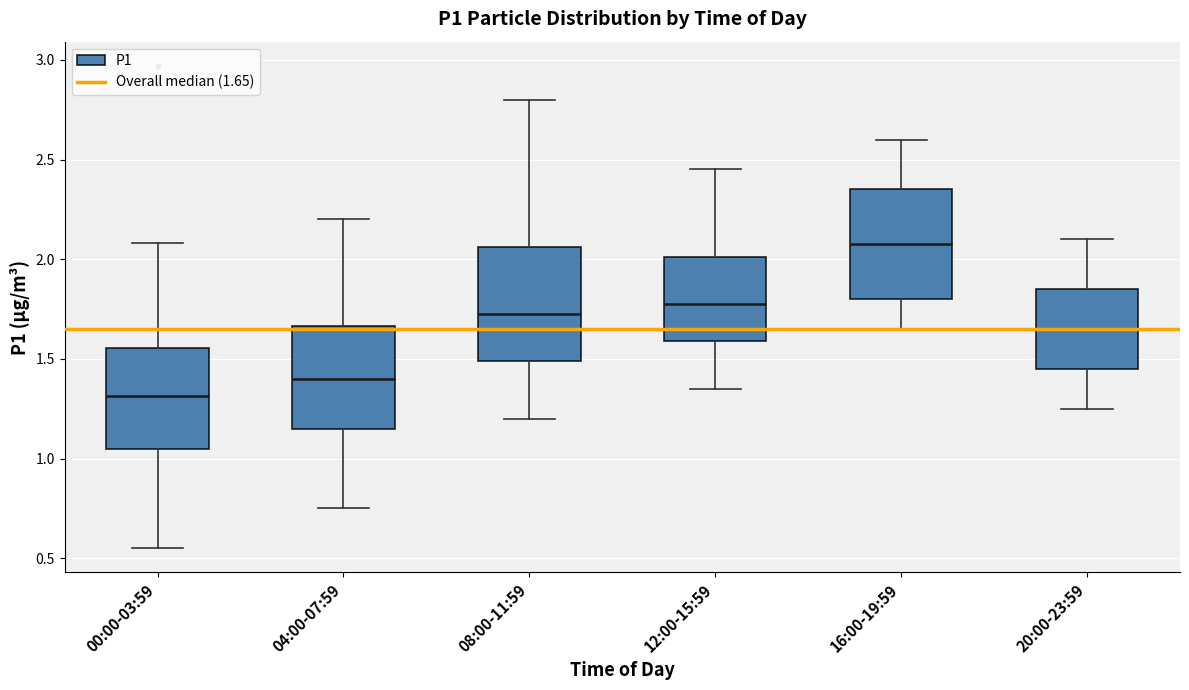

Which box has the highest median line?

16:00-19:59